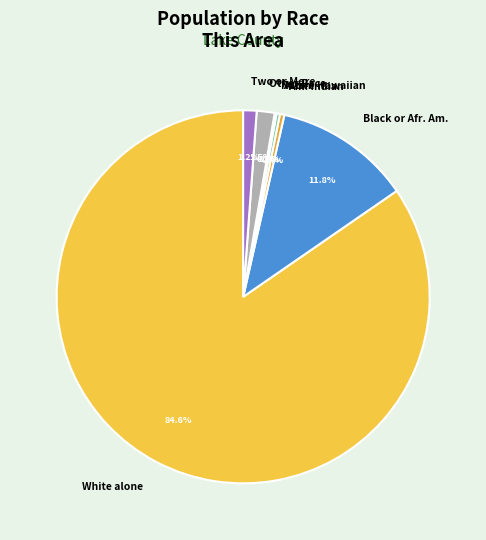

How much of the chart is everything except Two or More?

98.8%